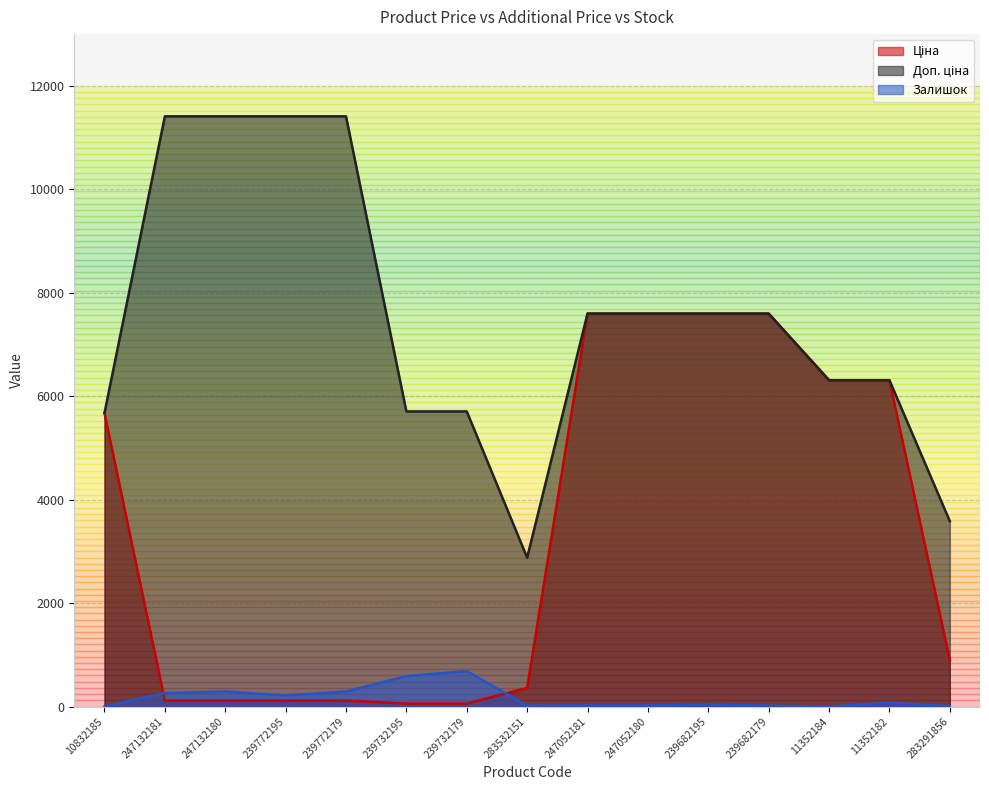

What is the sum of the Ціна values at 239772179 and 10832185?

5787.9